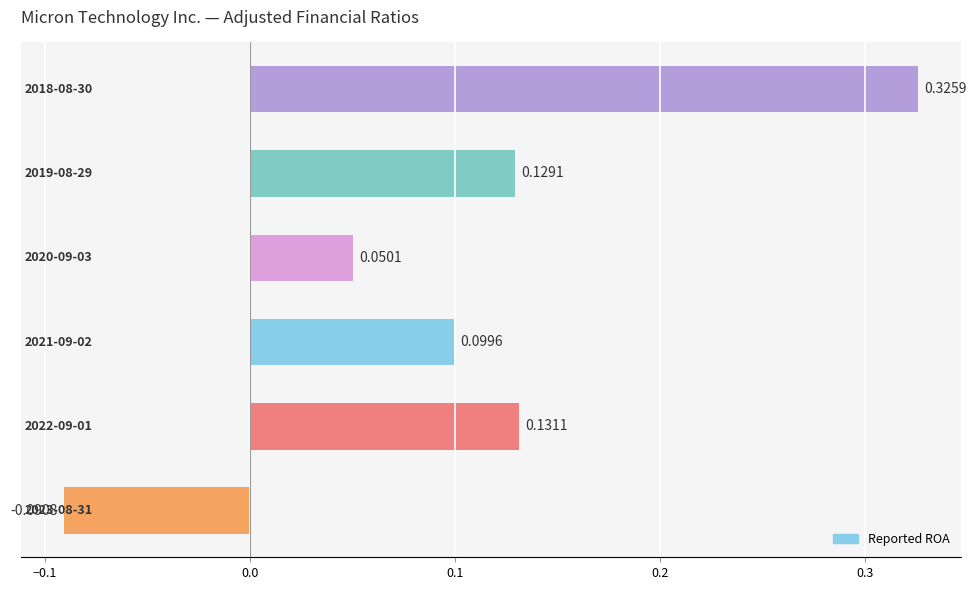

What is the difference between the maximum and minimum values?

0.4